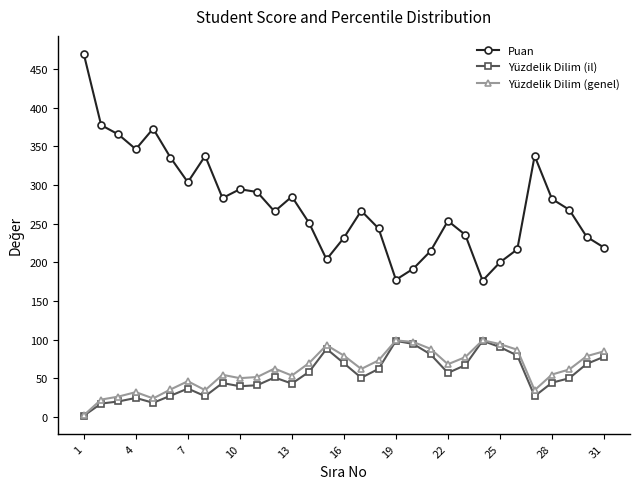

What is the highest value of the Puan series?

469.6